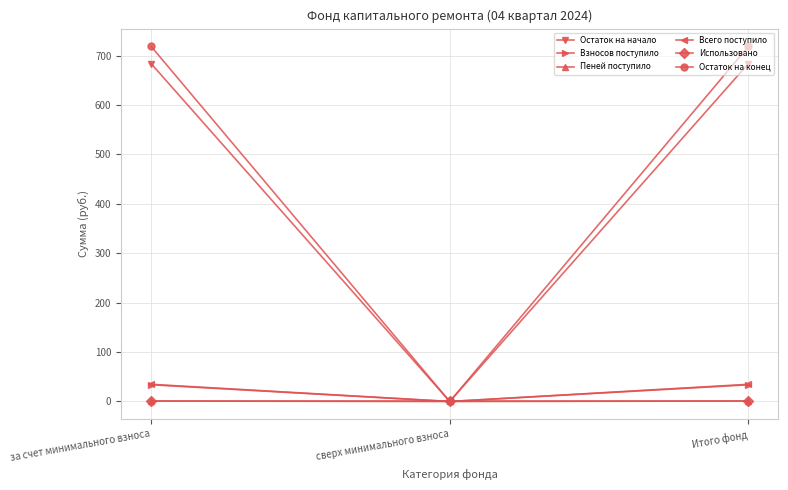

What is the average value of the Всего поступило series?

23.2